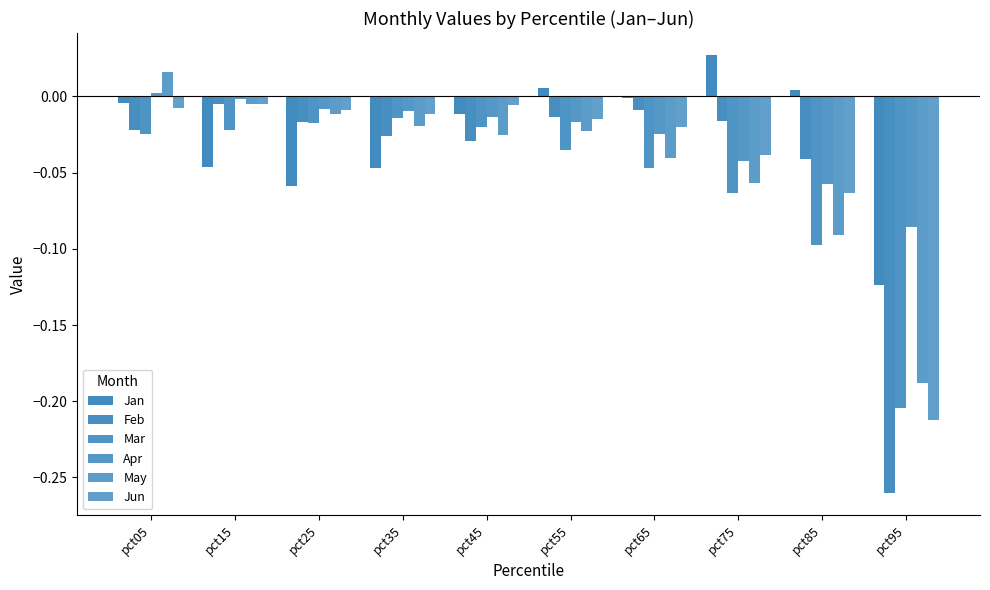

Count the number of data series in this chart.

6